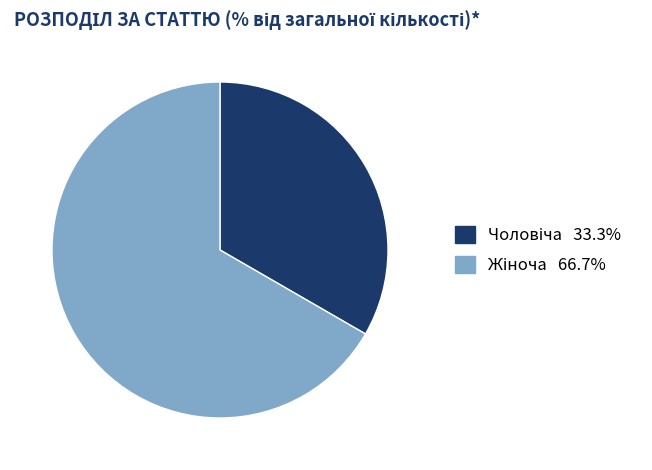

Does any single category account for the majority?

Yes